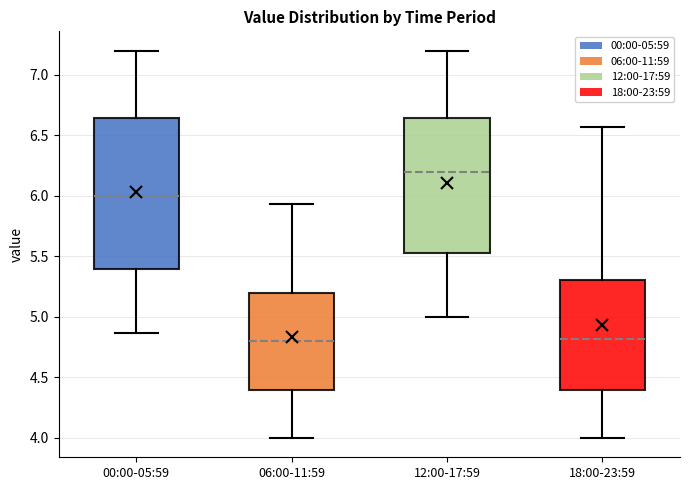

Which box is the tallest, from its lower edge to its upper edge?

00:00-05:59